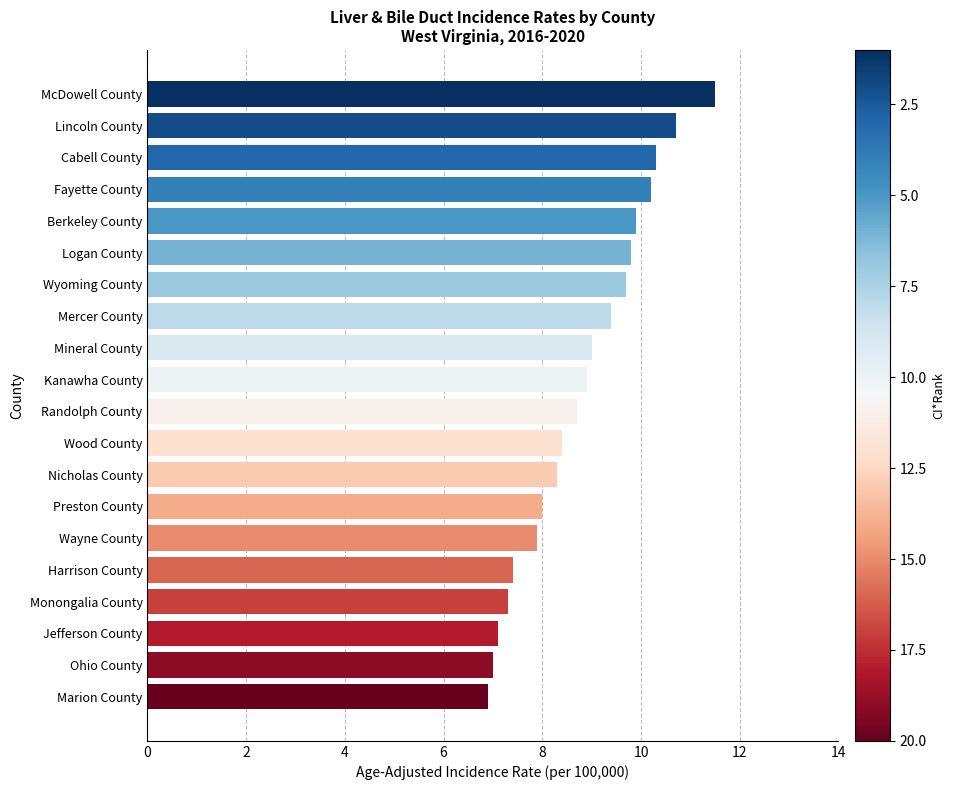

What value does the data have at McDowell County?

11.5